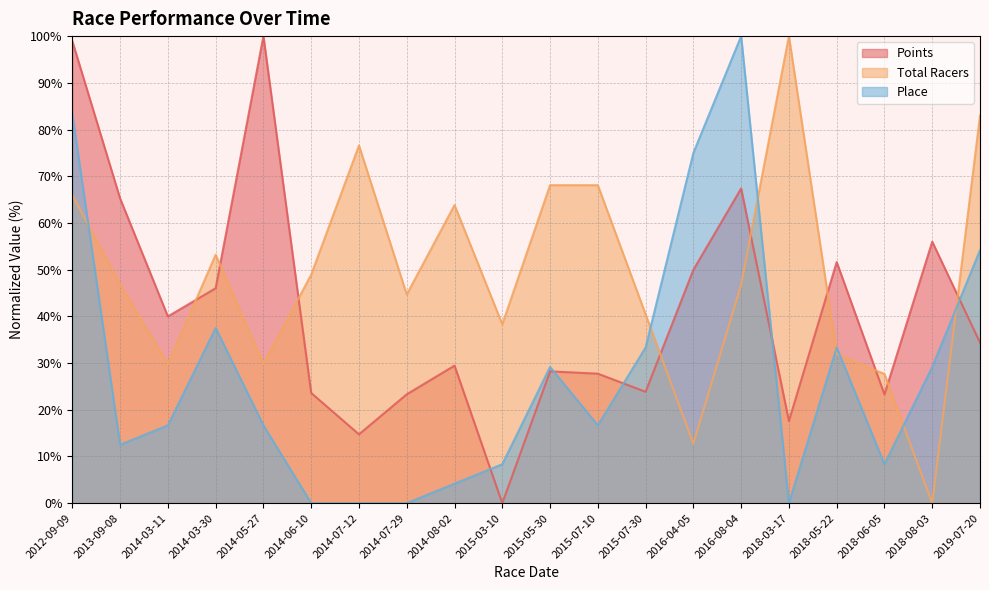

At which category is the sum across all series the highest?

2012-09-09